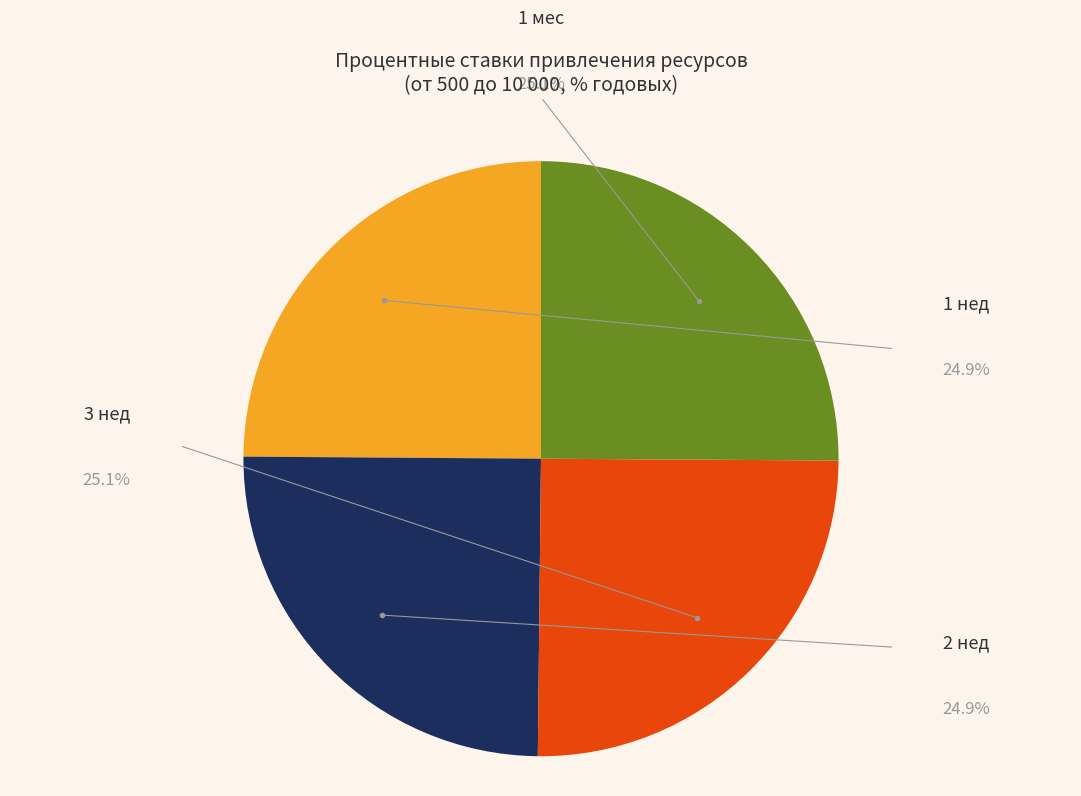

Is it true that 1 нед is 25% of the pie?

True